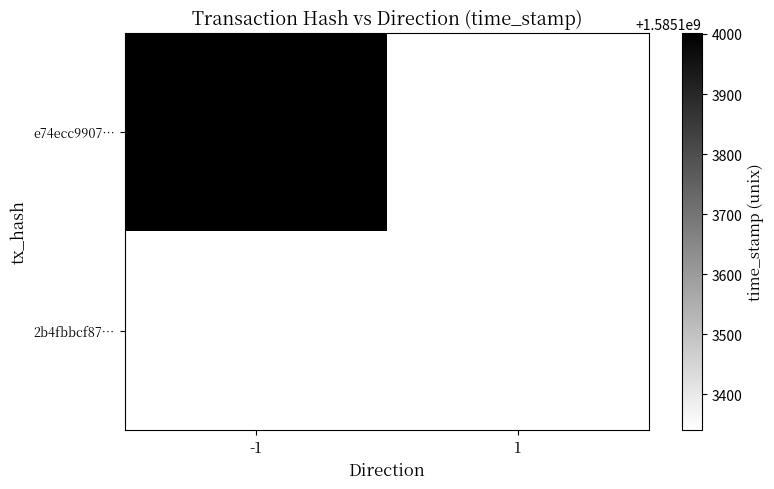

List the series in order of their overall mean, lowest first.

2b4fbbcf87fc1c67a73f75af23399bb5caee40a, e74ecc99078528a2dcecd2ec3acc578ed70eecf